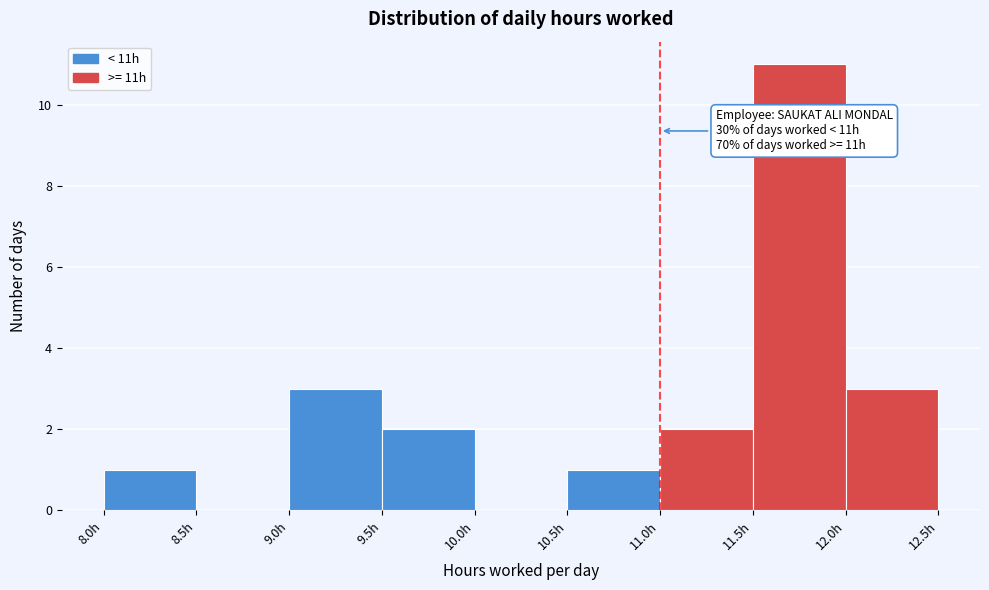

Which range on the x-axis has the tallest bar?

11.5 to 12.0